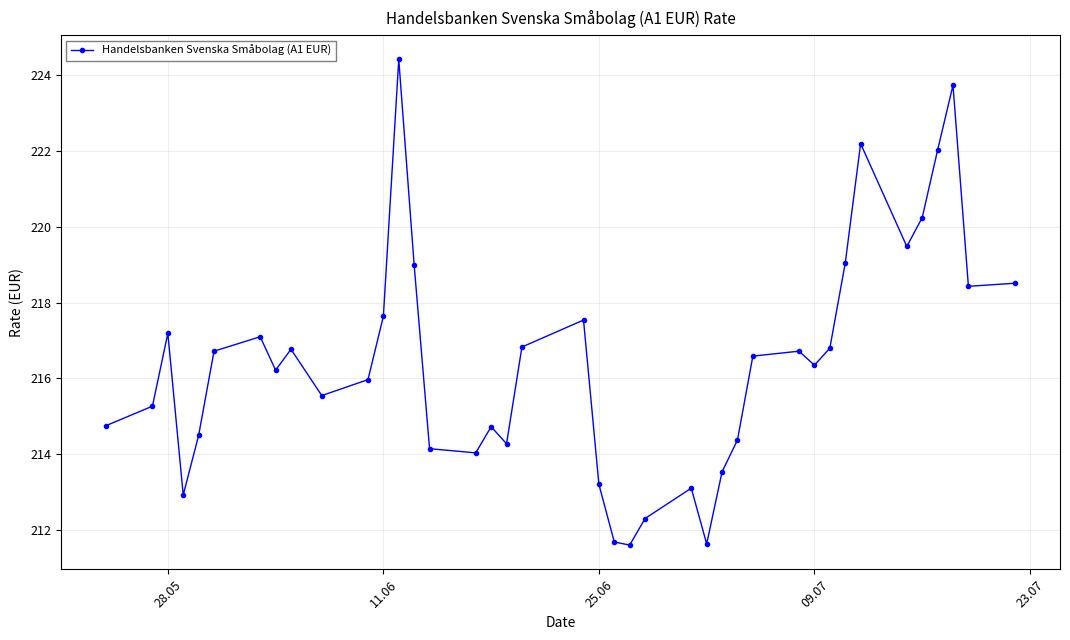

True or false: there are more than 1 points higher than both neighbors.

True